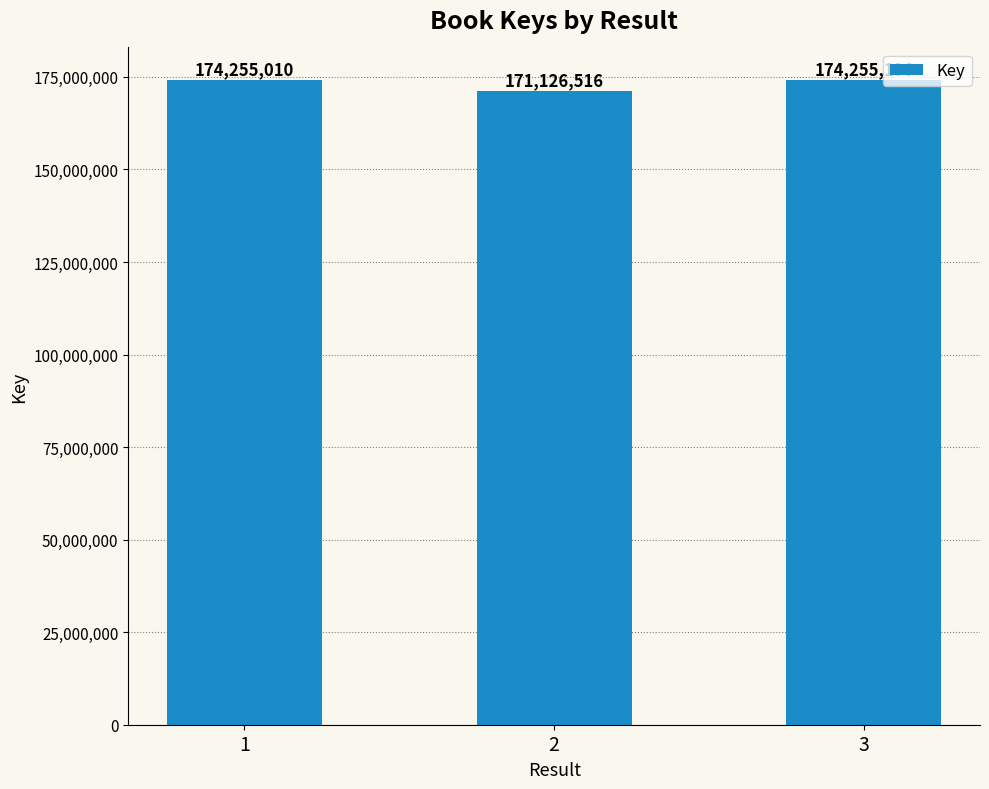

How many distinct data groups are displayed?

1